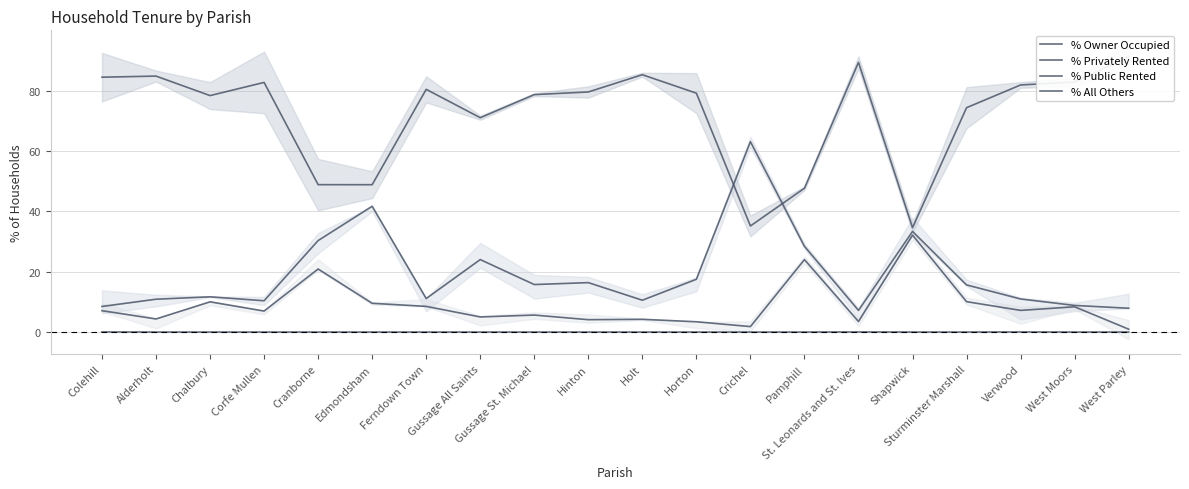

Which series has the largest total across all categories?

% Owner Occupied